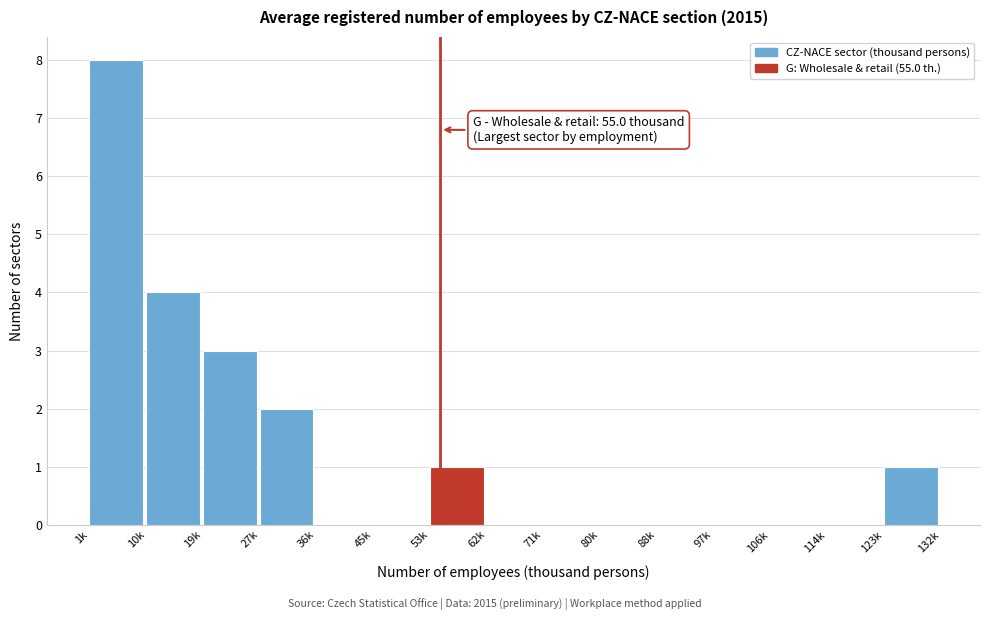

Reading left to right, transcribe all the data shown in this chart.

1k=8	10k=4	19k=3	27k=2	36k=0	45k=0	53k=1	62k=0	71k=0	80k=0	88k=0	97k=0	106k=0	114k=0	123k=1